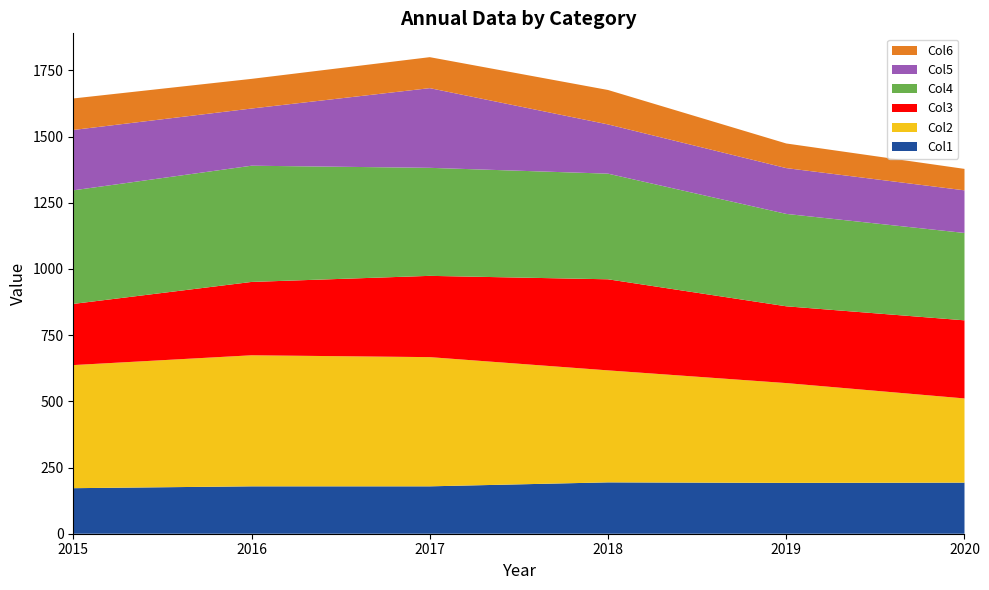

Reading right to left, list all the values displayed in this chart.

Col1: 2020=193	2019=192	2018=194	2017=179	2016=179	2015=172
Col2: 2020=318	2019=377	2018=423	2017=488	2016=495	2015=465
Col3: 2020=295	2019=290	2018=344	2017=307	2016=277	2015=231
Col4: 2020=330	2019=349	2018=399	2017=408	2016=439	2015=429
Col5: 2020=161	2019=173	2018=186	2017=301	2016=216	2015=228
Col6: 2020=81	2019=93	2018=130	2017=117	2016=112	2015=119